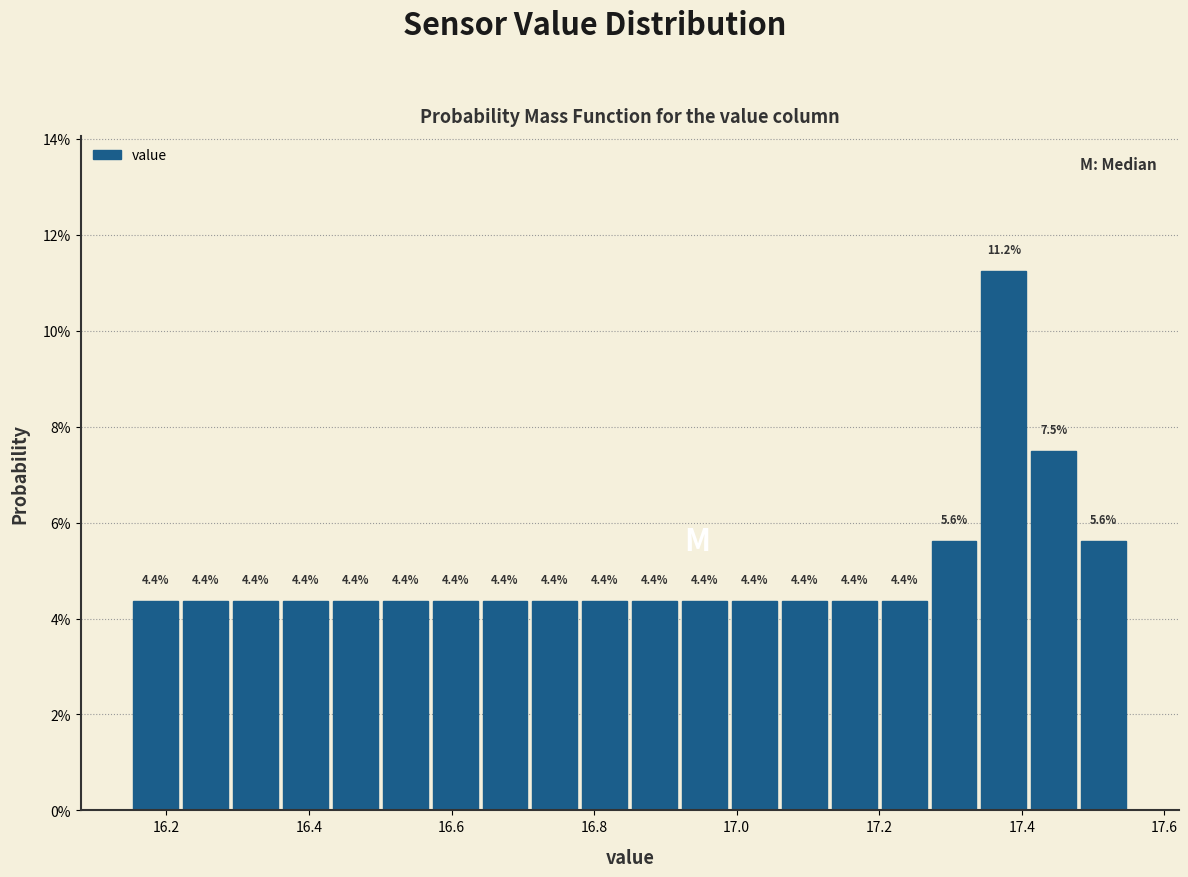

Around what value on the x-axis is the tallest bar? Give the approximate position of its centre, as read against the axis.

17.38